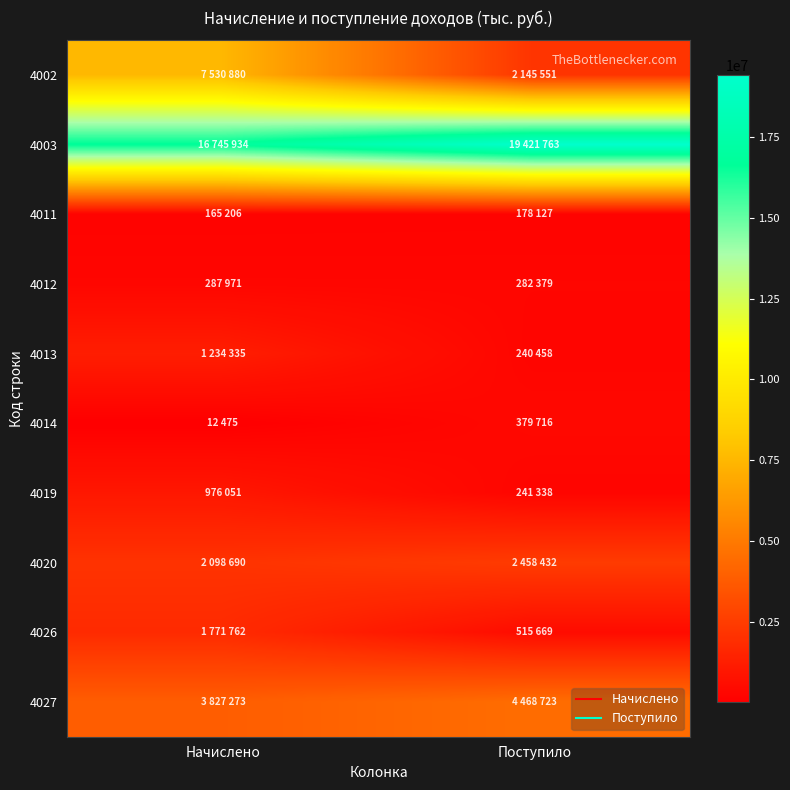

What is the greatest value displayed?

19421763